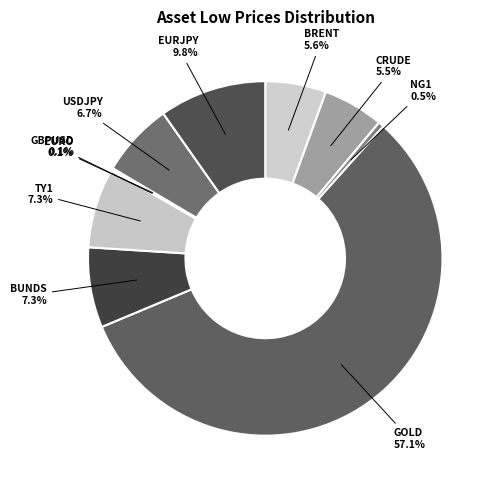

Which category has the biggest portion of the pie?

GOLD